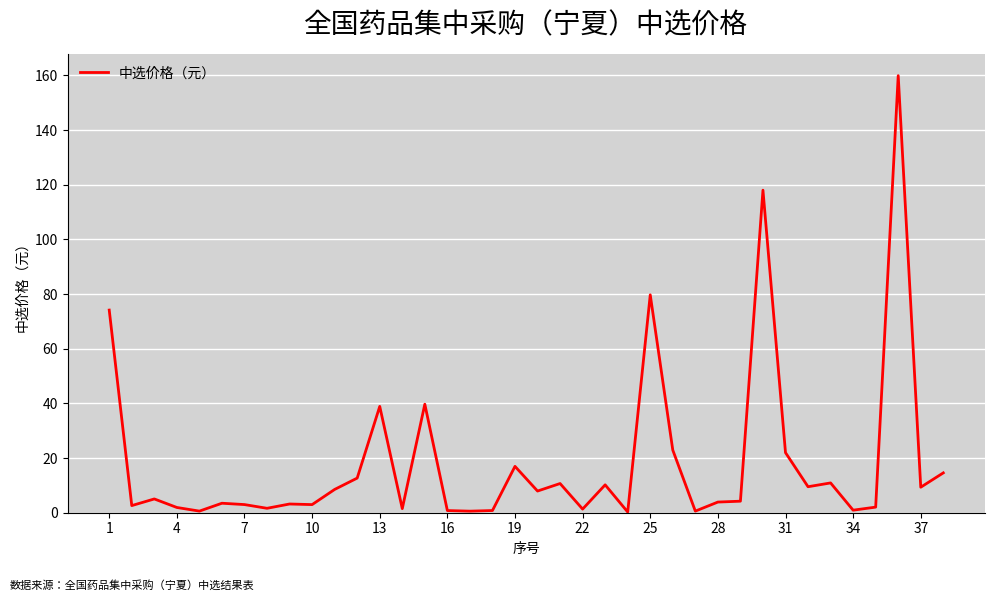

What is the greatest value displayed?

159.9